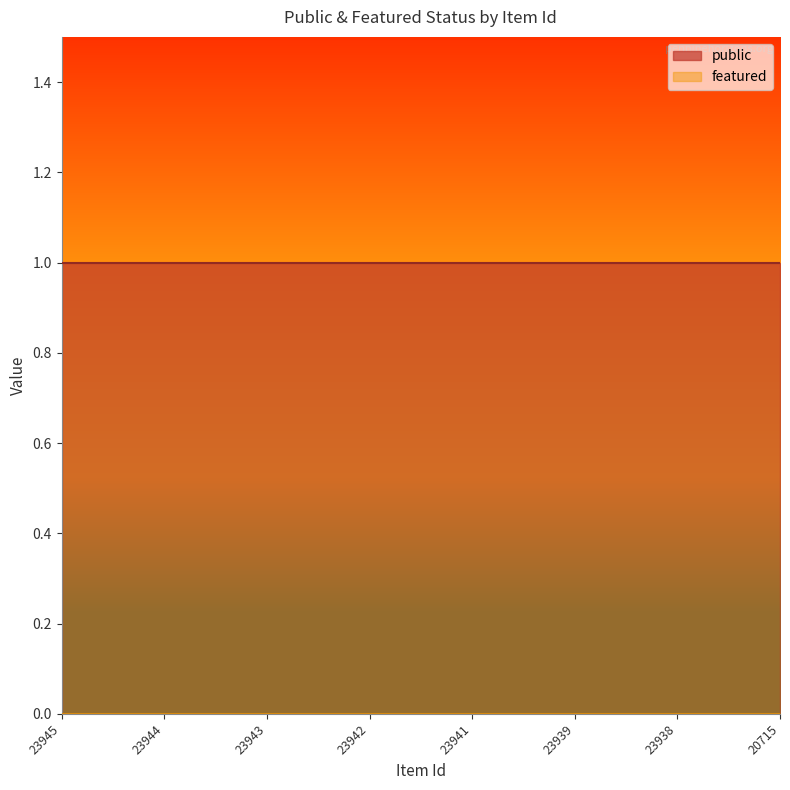

List the labels in order of featured value, largest first.

23945, 23944, 23943, 23942, 23941, 23939, 23938, 20715